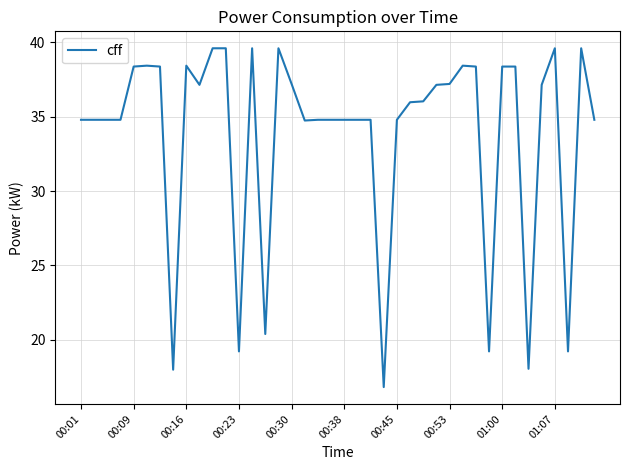

What is the minimum value shown in the chart?

16.8